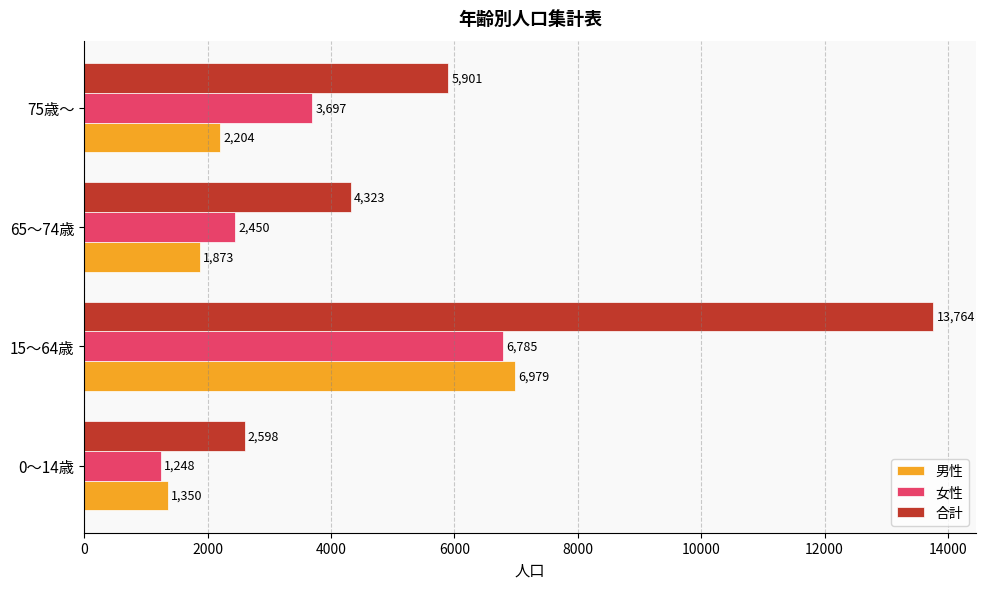

Rank the series by their maximum value, from lowest to highest.

女性, 男性, 合計